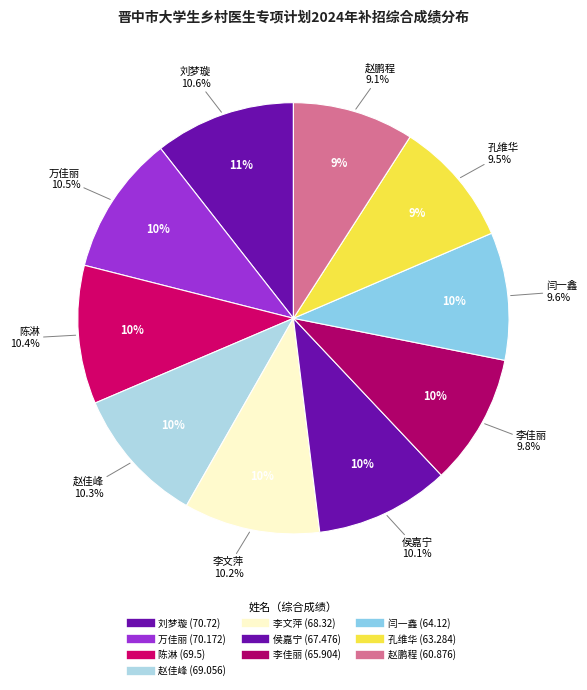

Is there a majority slice in this chart?

No